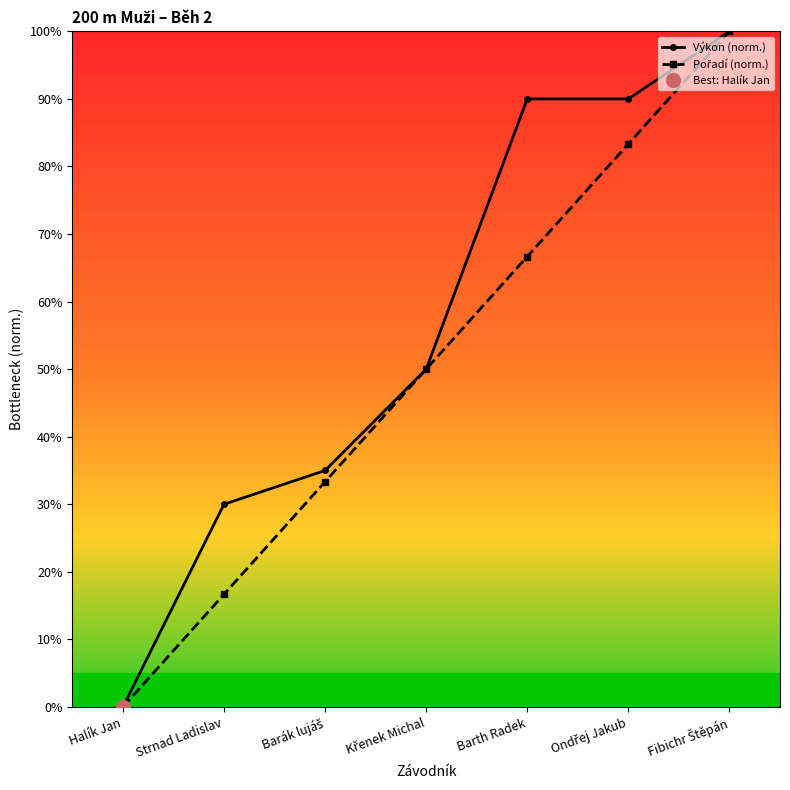

Where is Pořadí (norm.) nearest to the value 50?

Křenek Michal